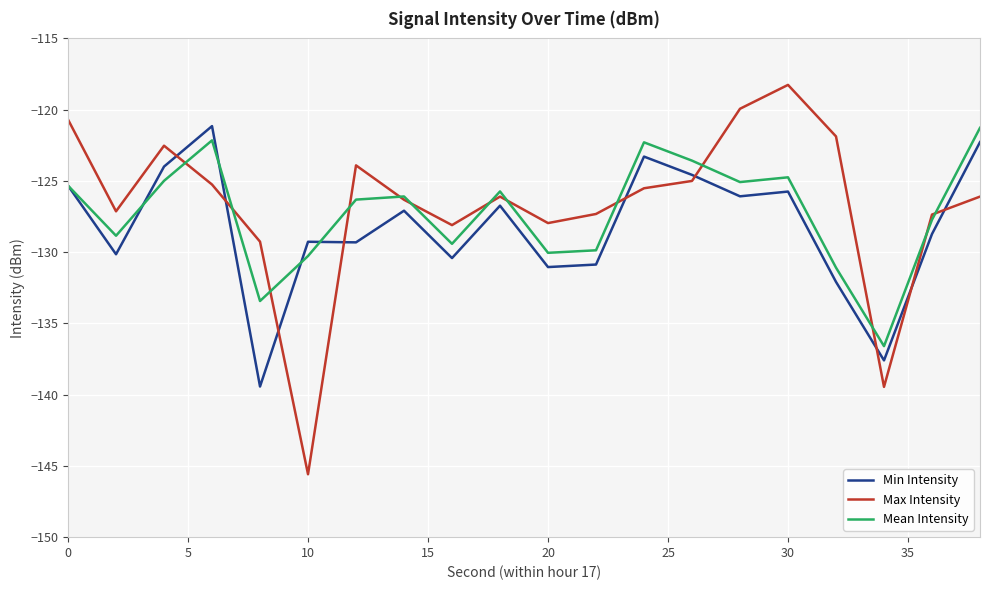

What is the minimum value shown in the chart?

-145.6